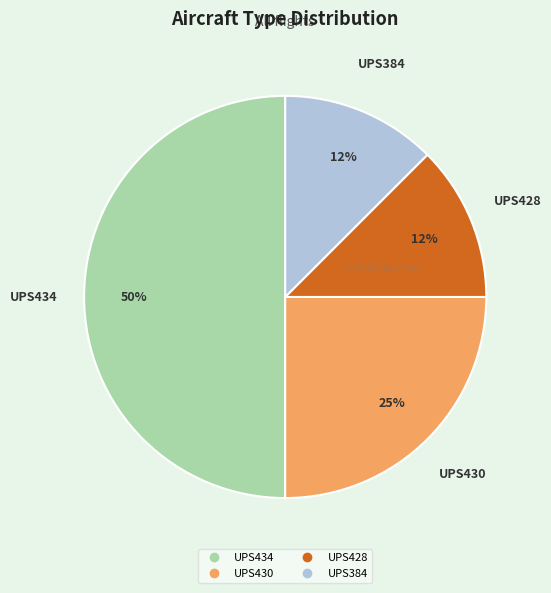

Is UPS428 the majority of the pie?

No